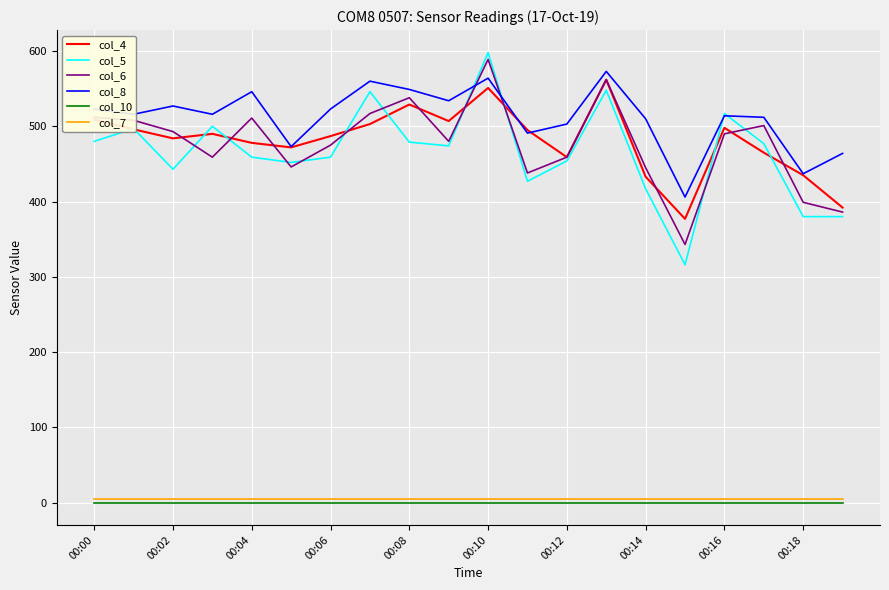

Which series has the largest range (max minus min)?

col_5